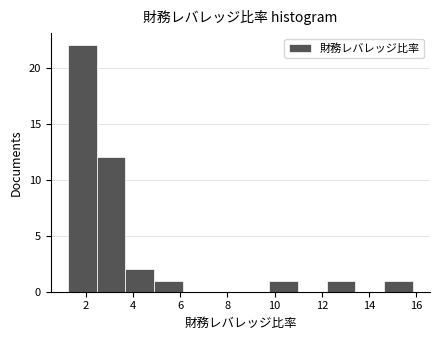

How tall is the bar that spans 14.6 to 15.8 on the x-axis? Neither the bar edges nor the heights are printed on the chart, so give them approximately, as read against the axes.

1